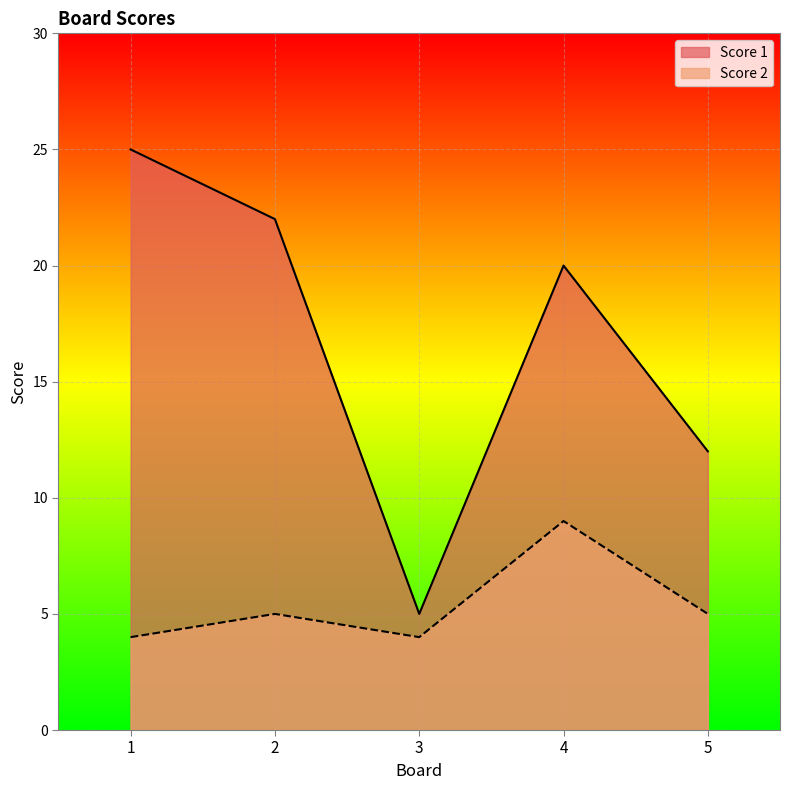

The Score 1 series shows 33 at 2. True or false?

False